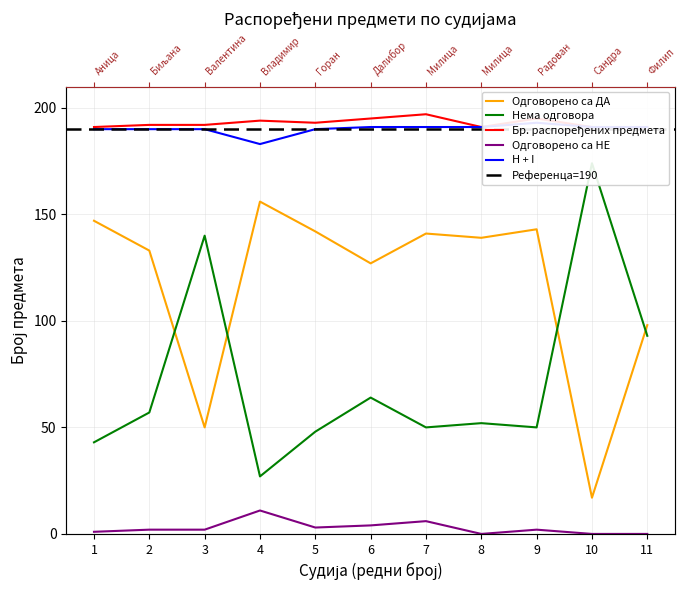

True or false: Бр. распоређених предмета and Одговорено са ДА cross at least once.

False